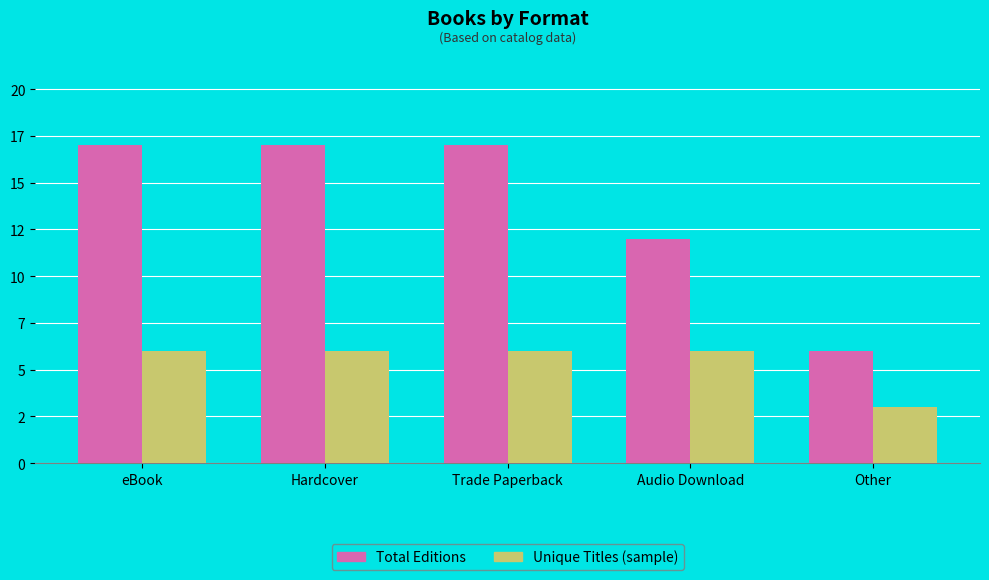

Which series has the largest total across all categories?

Total Editions